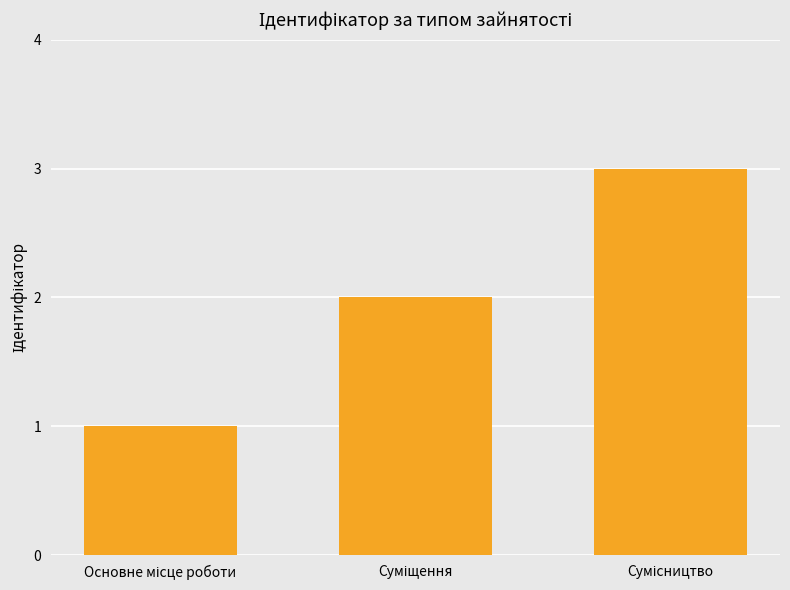

What is the maximum value shown in the chart?

3